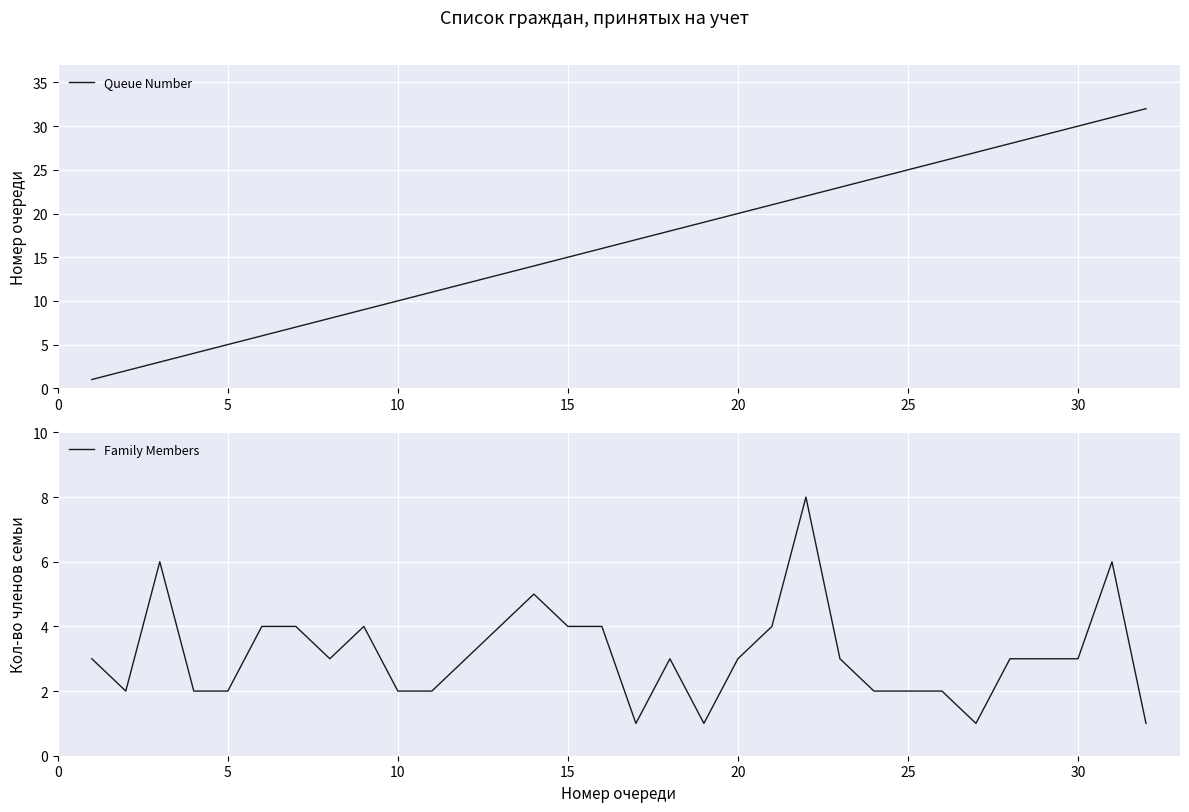

True or false: Queue Number has more than 0 interior local peaks.

False